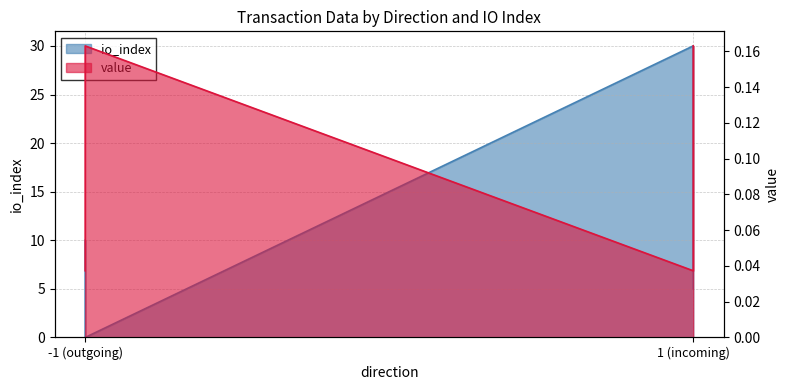

Which series has the largest total across all categories?

io_index